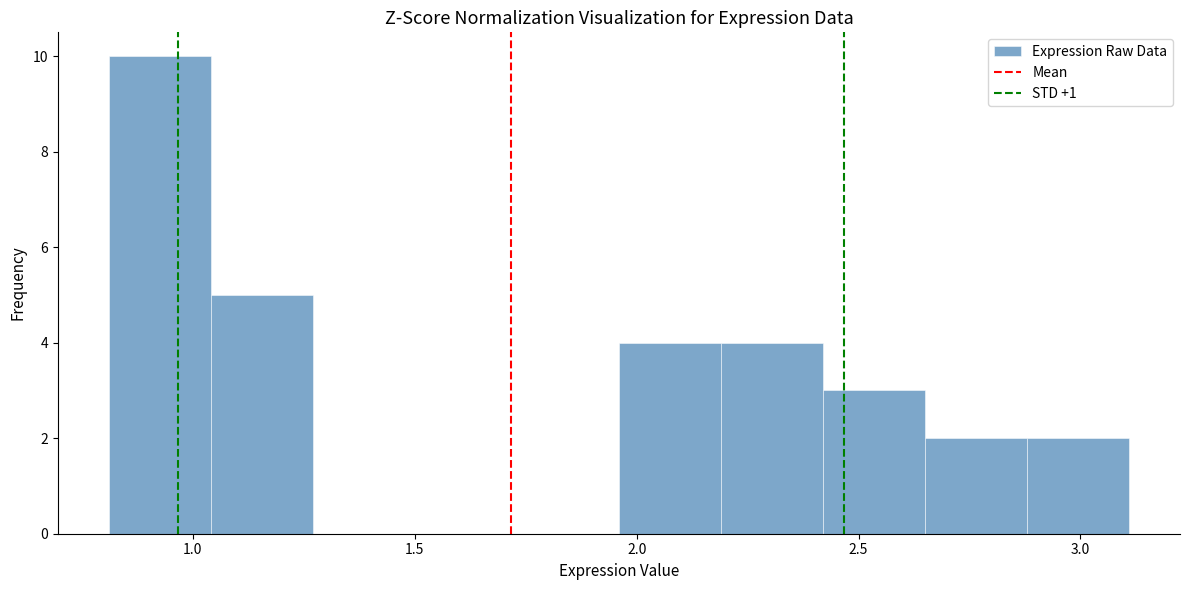

How tall is the bar that spans 1.05 to 1.25 on the x-axis? Neither the bar edges nor the heights are printed on the chart, so give them approximately, as read against the axes.

5